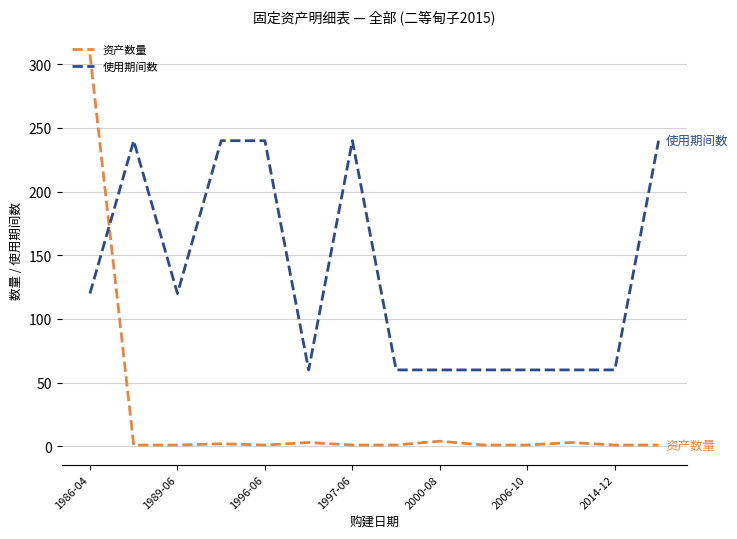

What is the greatest value displayed?

307.8